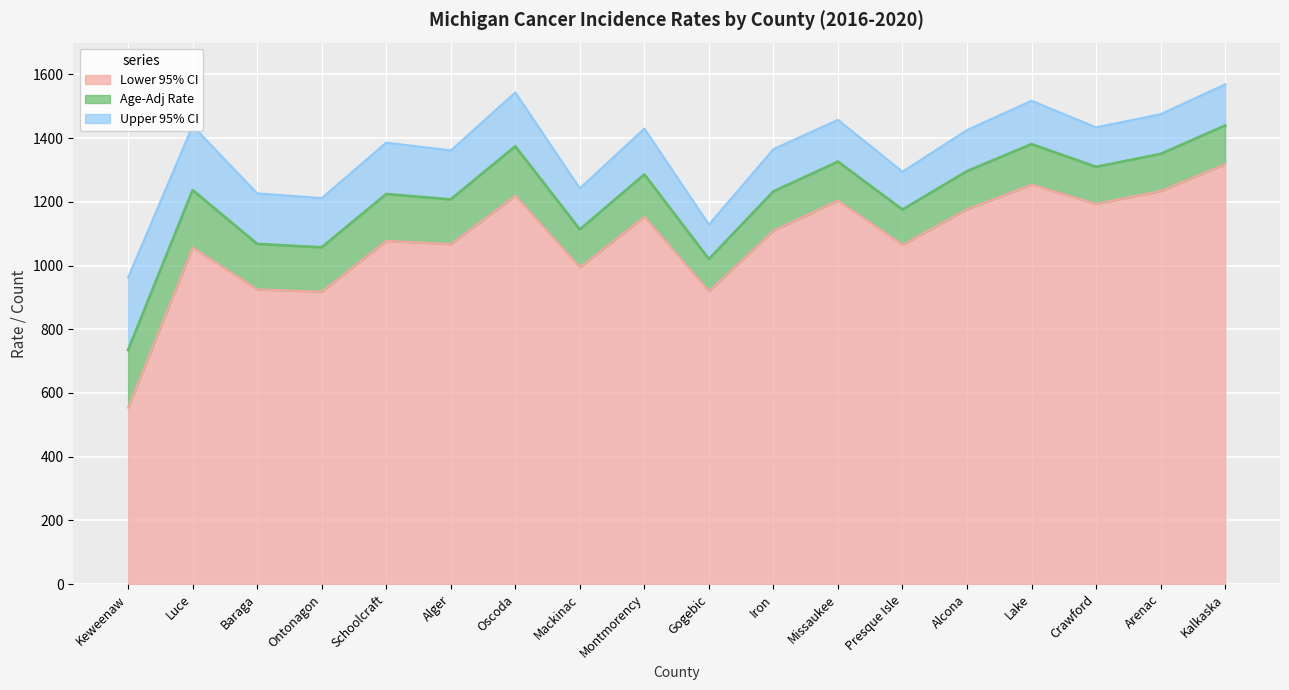

Reading right to left, extract all data points from this chart.

Age-Adj Rate: 1439.6	1350.5	1309.8	1381.2	1296.4	1175.8	1326.2	1232.7	1020.3	1286.1	1113.3	1374.3	1207.7	1224.5	1057.1	1067.9	1236.9	734.9
Lower 95% CI: 1318.4	1233.9	1193.8	1254.4	1176.4	1065.4	1204.0	1109.8	919.7	1153.2	994.5	1219.3	1067.3	1077.5	918.1	924.9	1056.8	553.9
Upper 95% CI: 1569.1	1475.3	1434.0	1517.6	1425.6	1294.6	1457.6	1365.6	1128.8	1430.2	1242.4	1543.5	1361.4	1386.0	1211.9	1226.7	1438.8	962.6